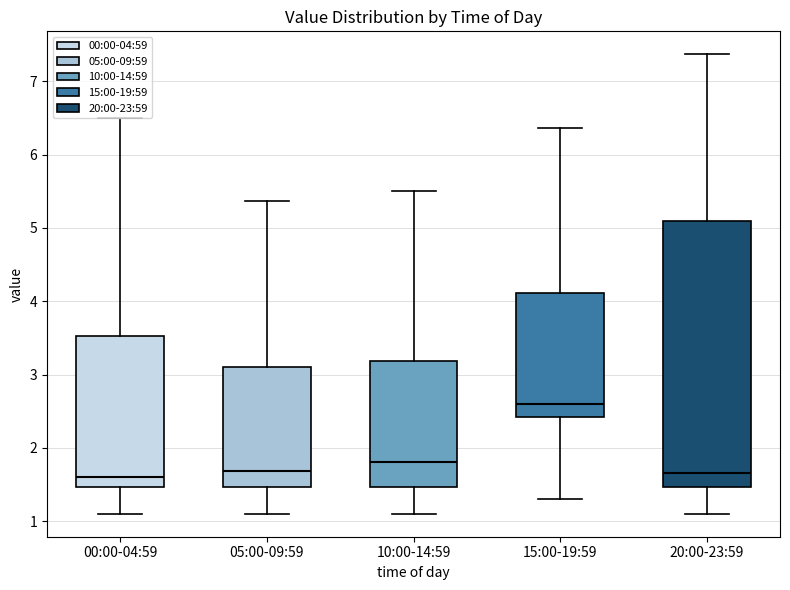

Which box's median line is the highest?

15:00-19:59